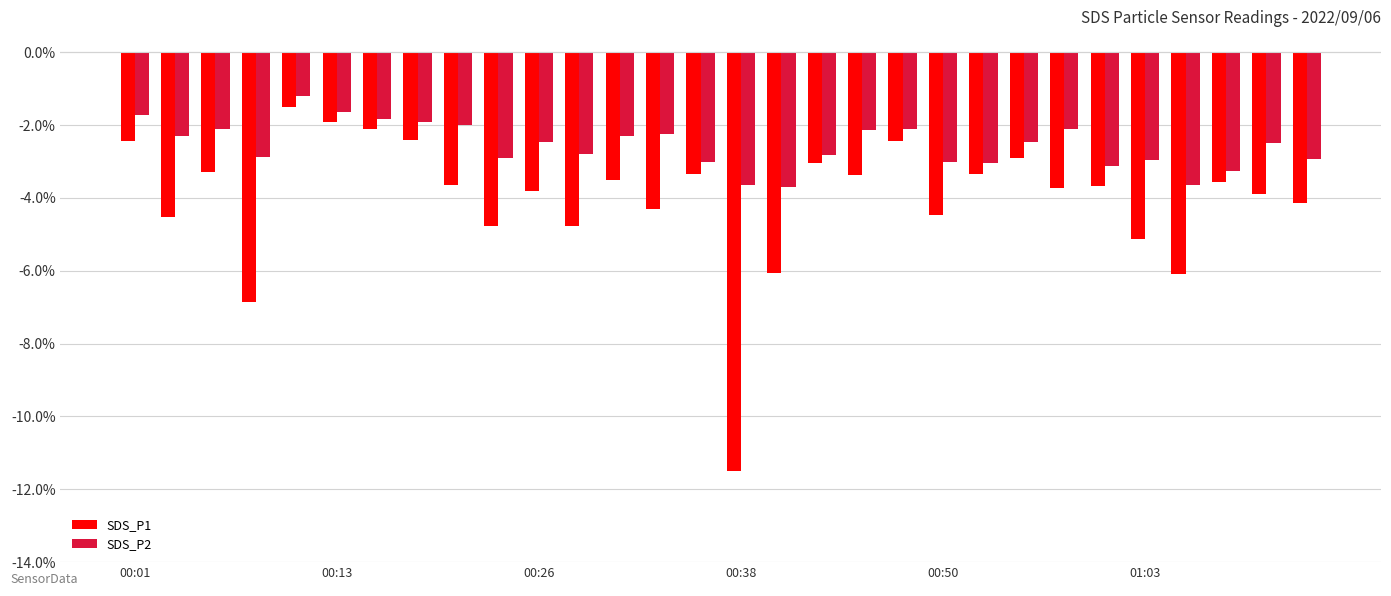

List the series in order of their overall mean, highest first.

SDS_P2, SDS_P1